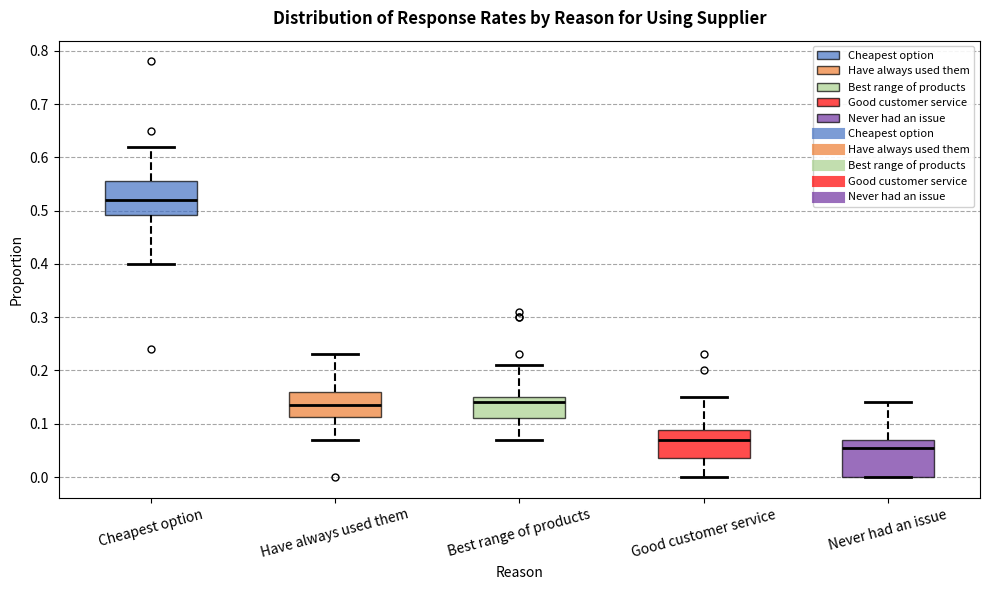

Reading left to right, read every box against the y-axis: the position of its median line, the range the box covers, and the ends of its whiskers. The values are not printed on the chart, so give them approximately, as read against the axis.

Cheapest option: median 0.52, box 0.49 to 0.56, whiskers 0.40 to 0.62
Have always used them: median 0.14, box 0.11 to 0.16, whiskers 0.07 to 0.23
Best range of products: median 0.14, box 0.11 to 0.15, whiskers 0.07 to 0.21
Good customer service: median 0.07, box 0.04 to 0.09, whiskers 0.00 to 0.15
Never had an issue: median 0.06, box 0.00 to 0.07, whiskers 0.00 to 0.14